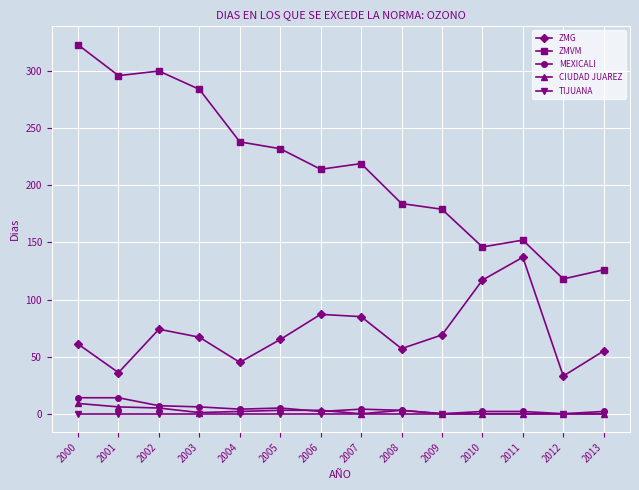

Which series has the largest total across all categories?

ZMVM